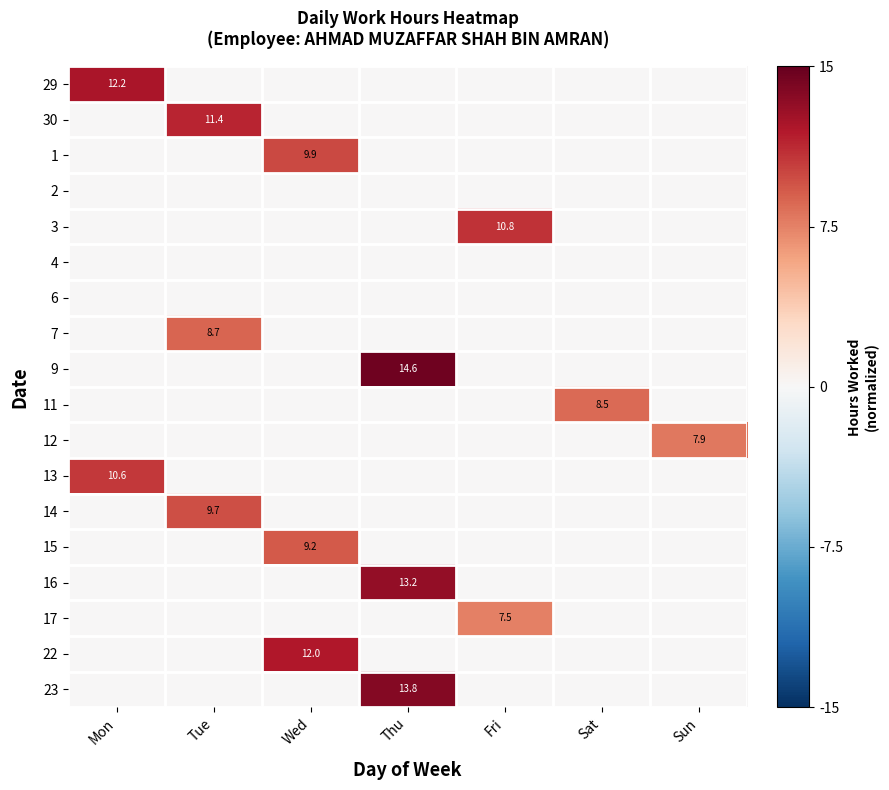

True or false: 11 has a value of 3.7 at Sat.

False